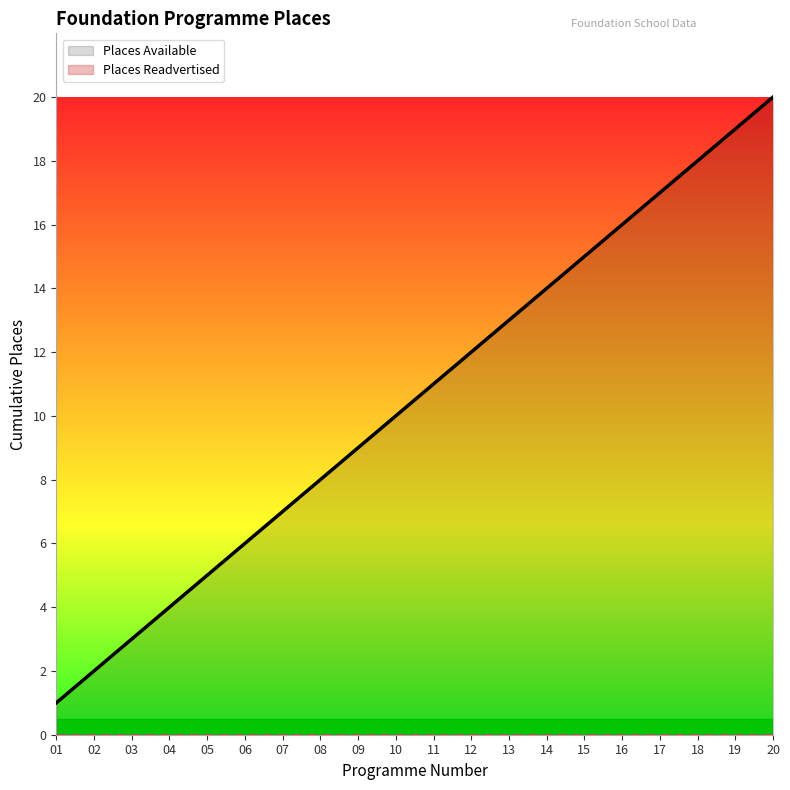

List the series in order of their peak value, highest first.

Places Available, Places Readvertised